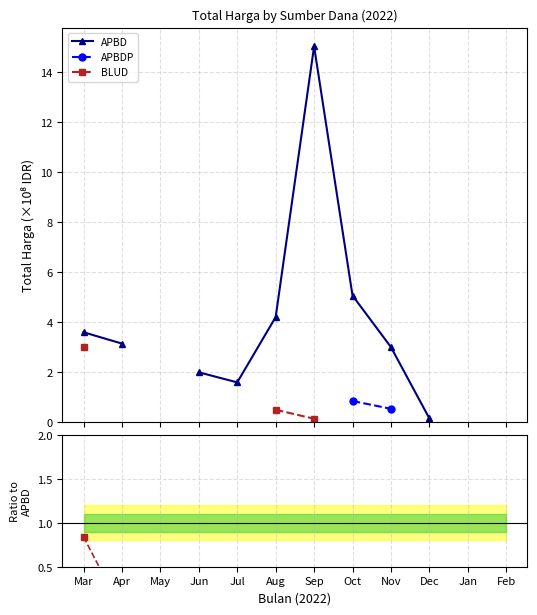

What are all the series names shown in the legend?

APBD, APBDP, BLUD